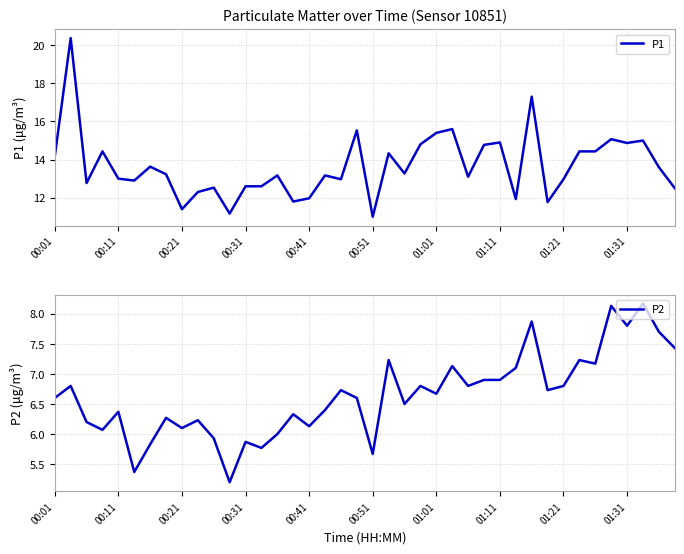

What is the difference between the maximum and minimum values in the P2 series?

3.0